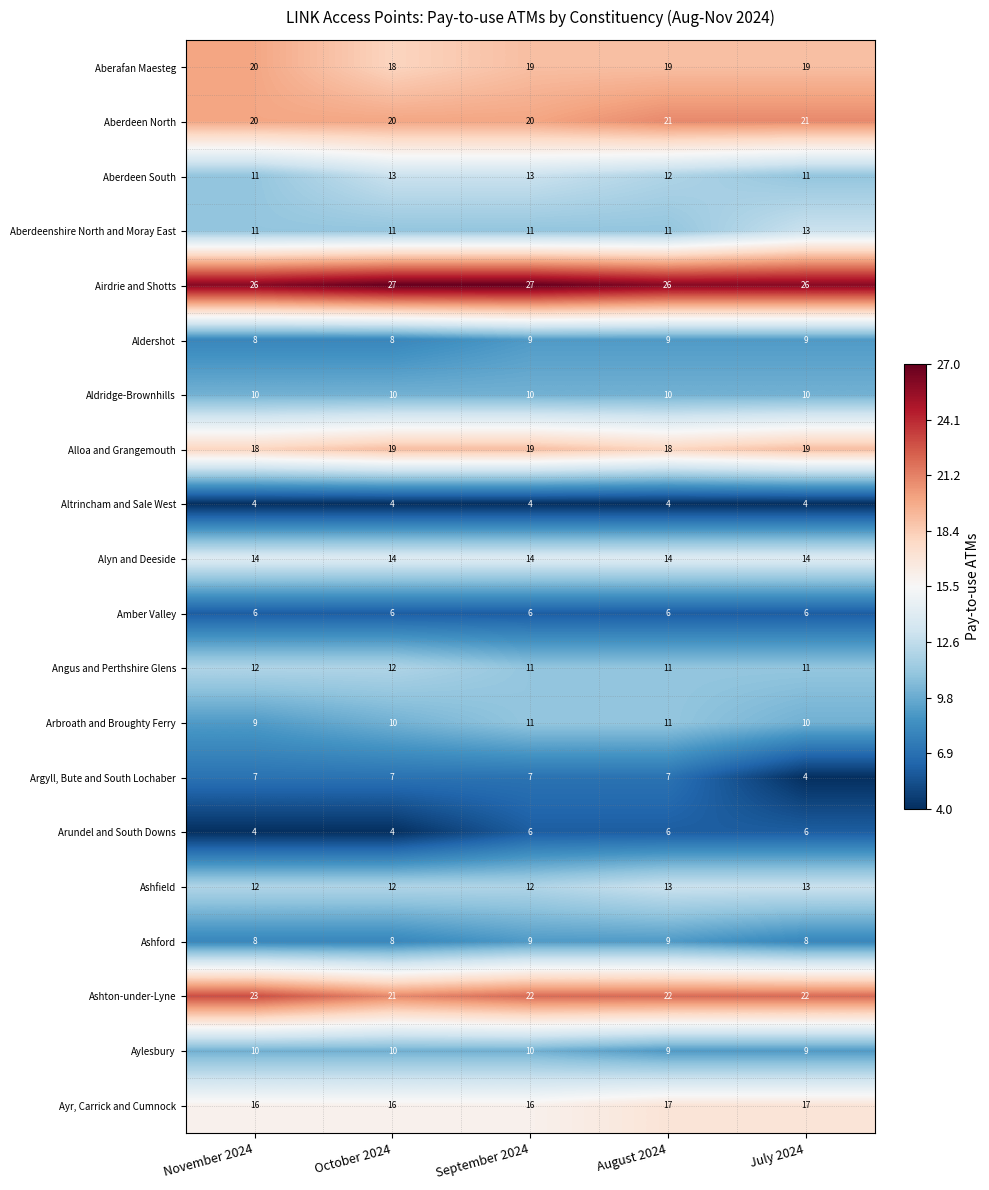

The value of Aldershot at November 2024 is 12. True or false?

False